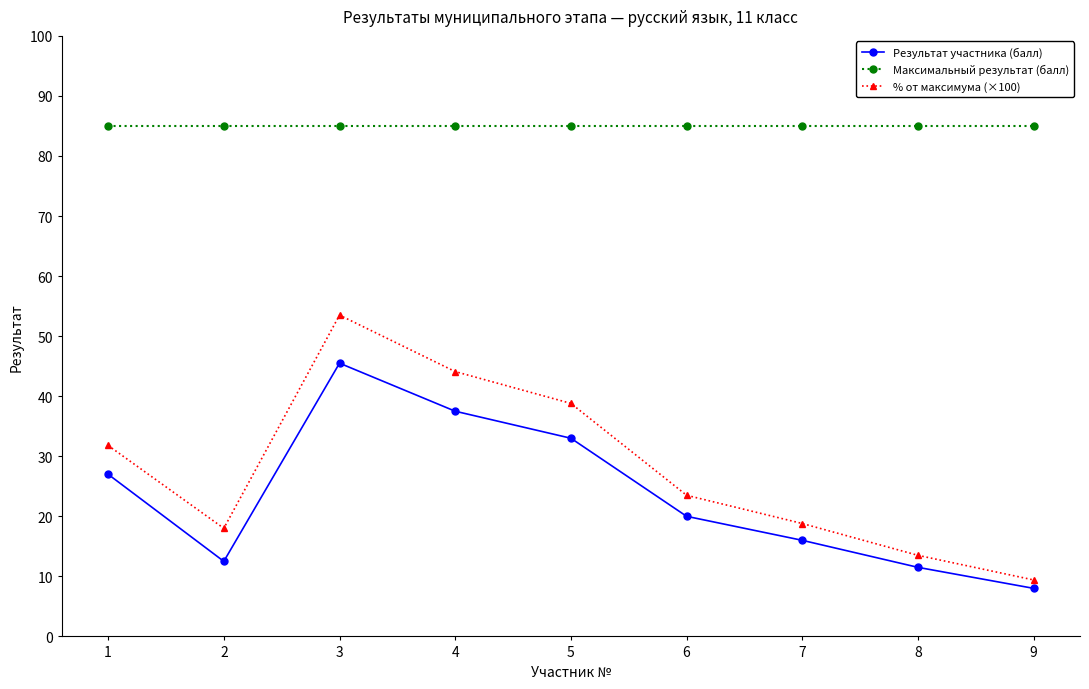

Where is the first local maximum for Результат участника (балл)?

3